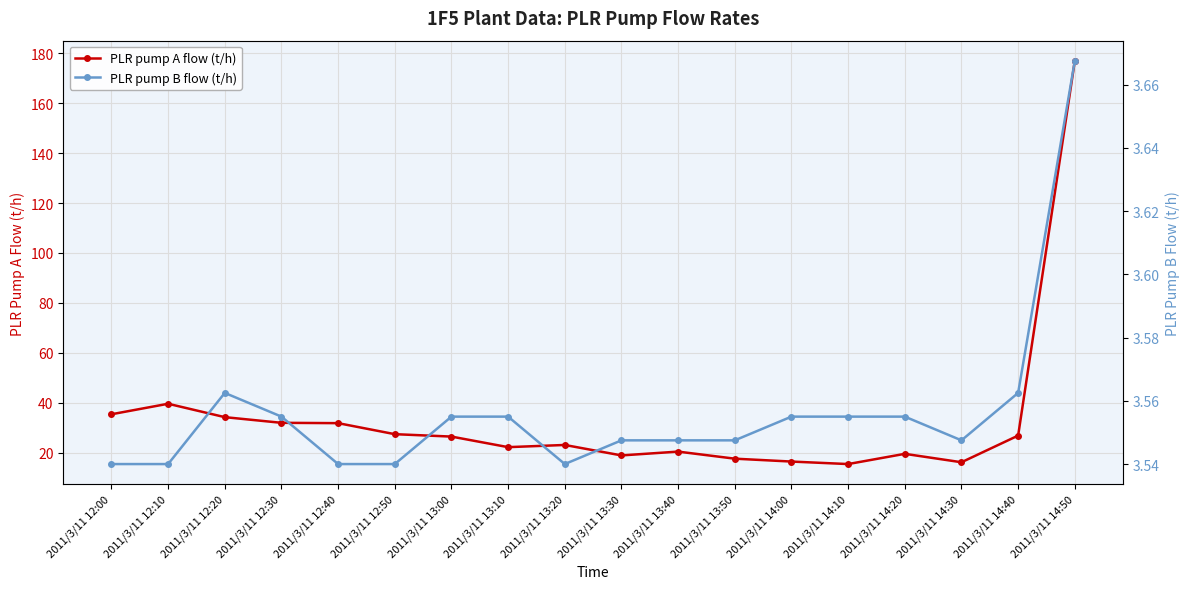

Rank the categories by PLR pump A flow (t/h) value from lowest to highest.

2011/3/11 14:10, 2011/3/11 14:30, 2011/3/11 14:00, 2011/3/11 13:50, 2011/3/11 13:30, 2011/3/11 14:20, 2011/3/11 13:40, 2011/3/11 13:10, 2011/3/11 13:20, 2011/3/11 13:00, 2011/3/11 14:40, 2011/3/11 12:50, 2011/3/11 12:40, 2011/3/11 12:30, 2011/3/11 12:20, 2011/3/11 12:00, 2011/3/11 12:10, 2011/3/11 14:50